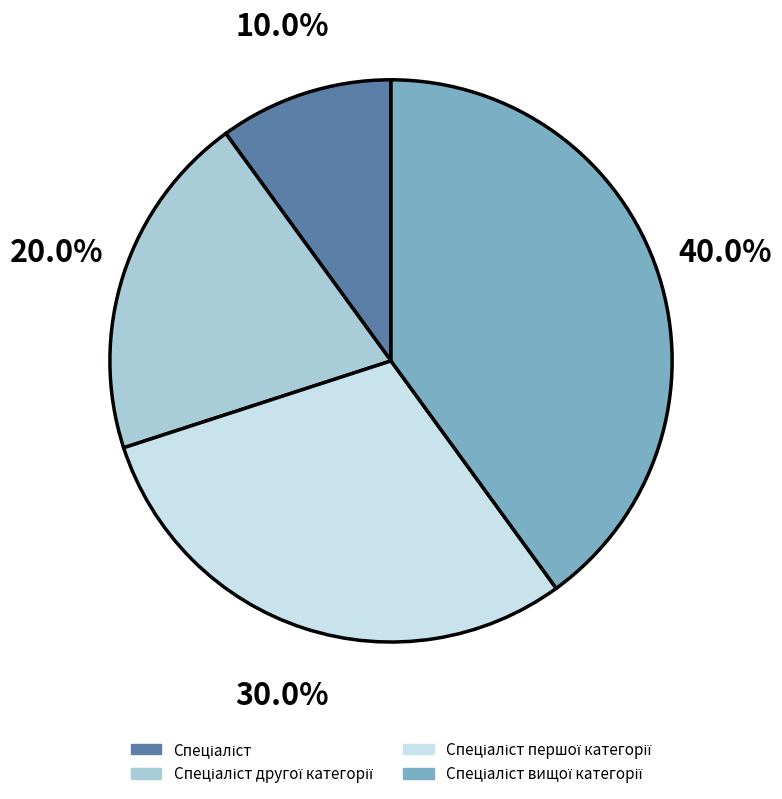

Is there any slice that represents more than half of the pie?

No